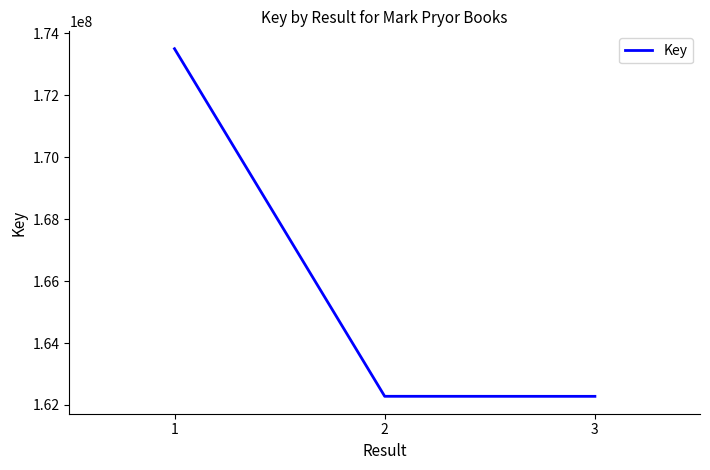

How many lines are shown in the chart?

1